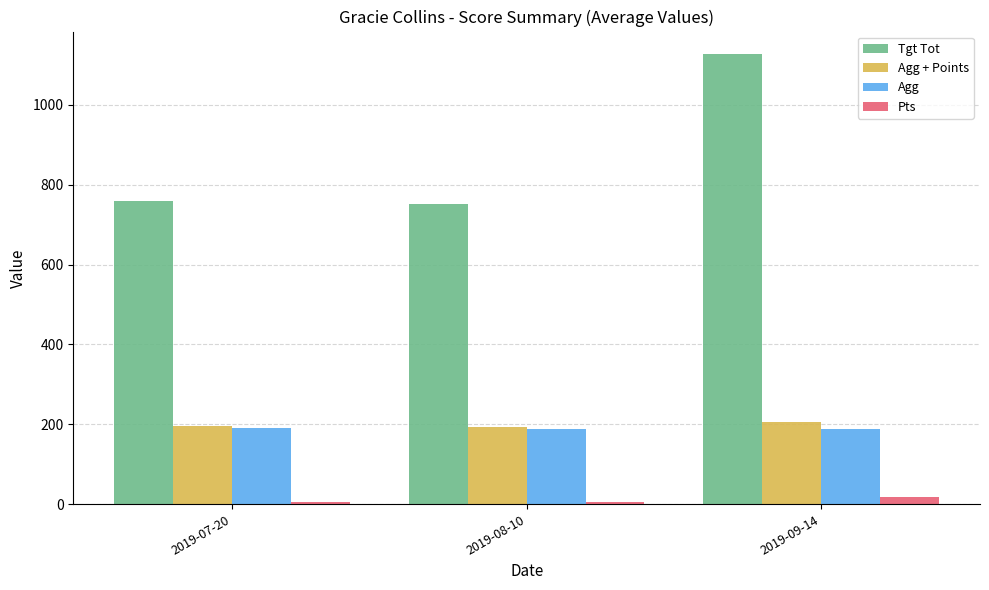

What are all the series names shown in the legend?

Tgt Tot, Agg + Points, Agg, Pts